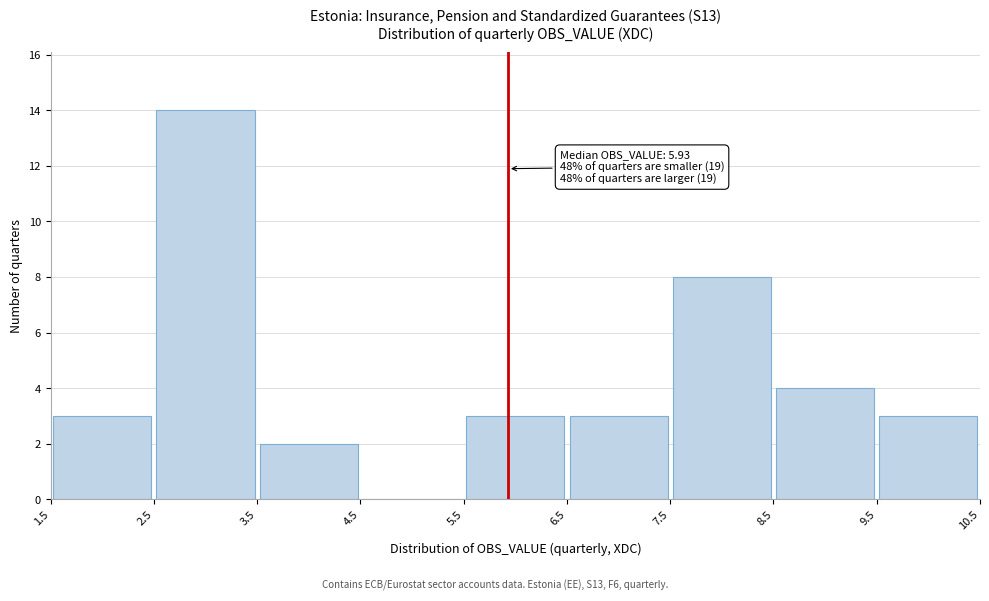

Which range on the x-axis has the tallest bar?

2.5 to 3.5